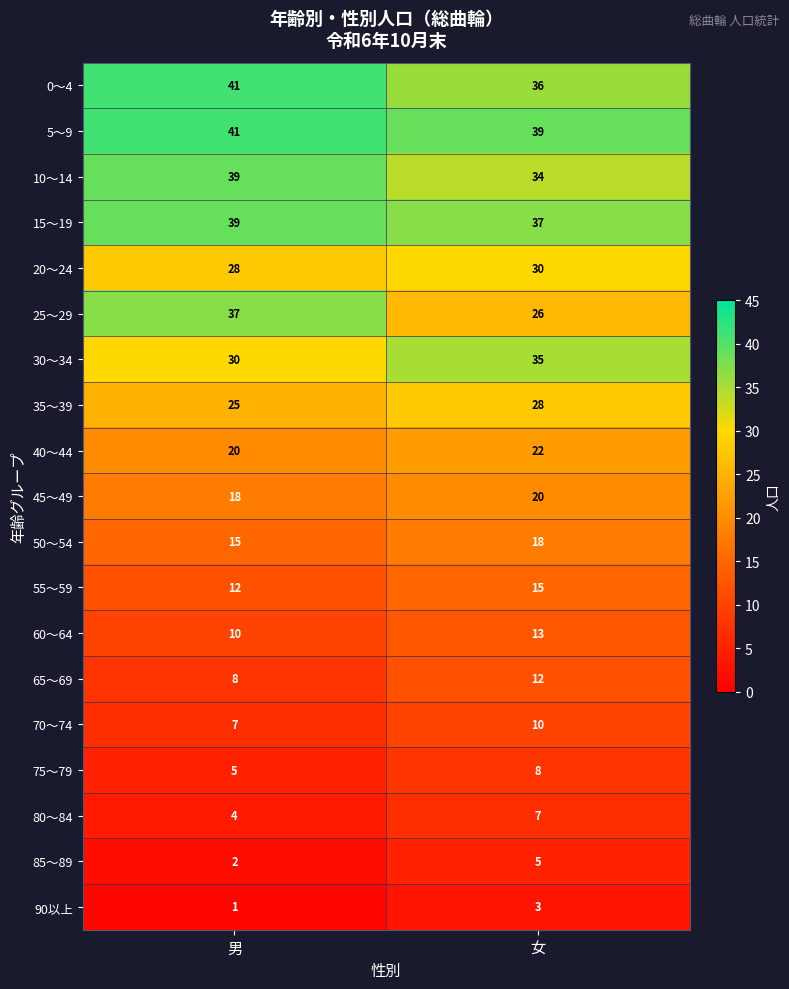

How many categories are shown in the chart?

2